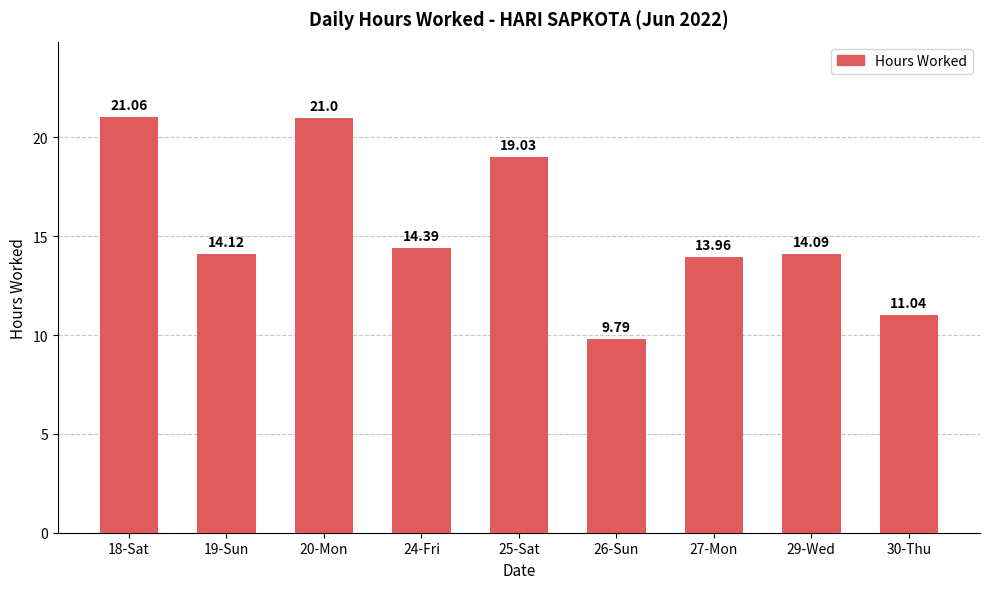

Where is the data nearest to the value 15?

24-Fri